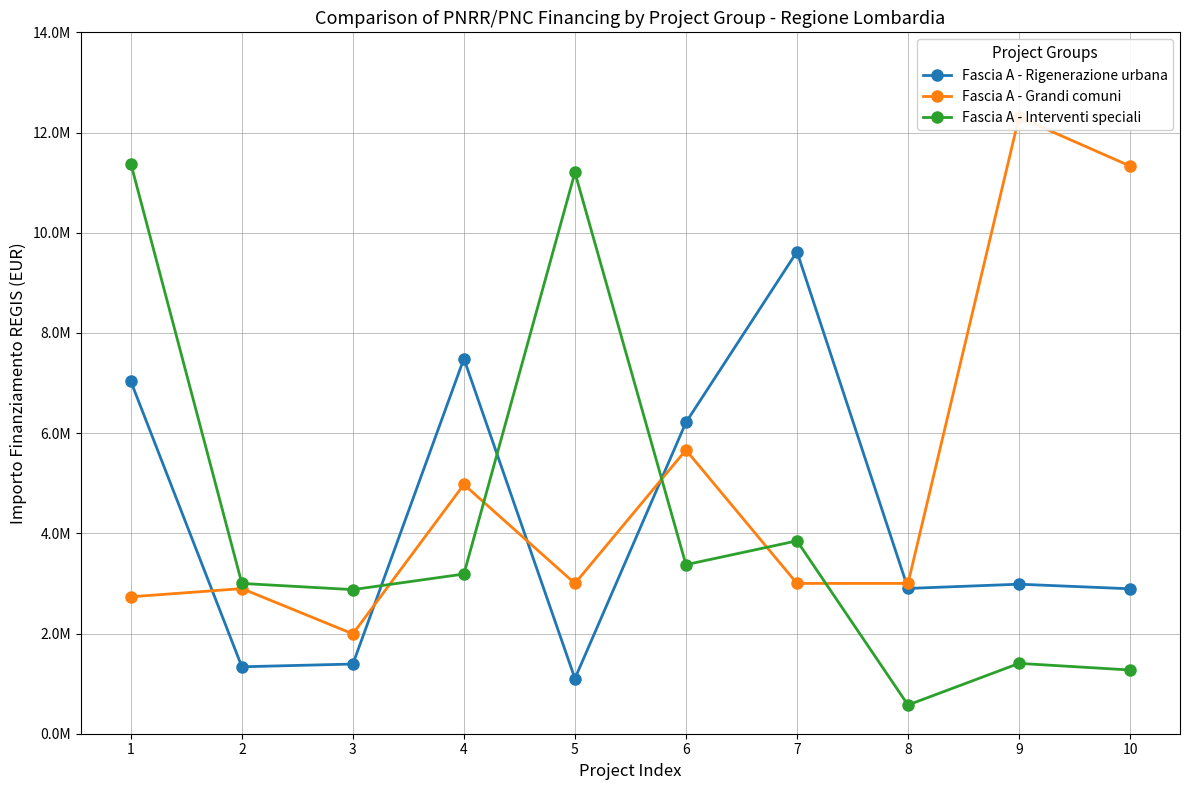

What is the difference between the Fascia A - Rigenerazione urbana values at 10 and 8?

7255.8